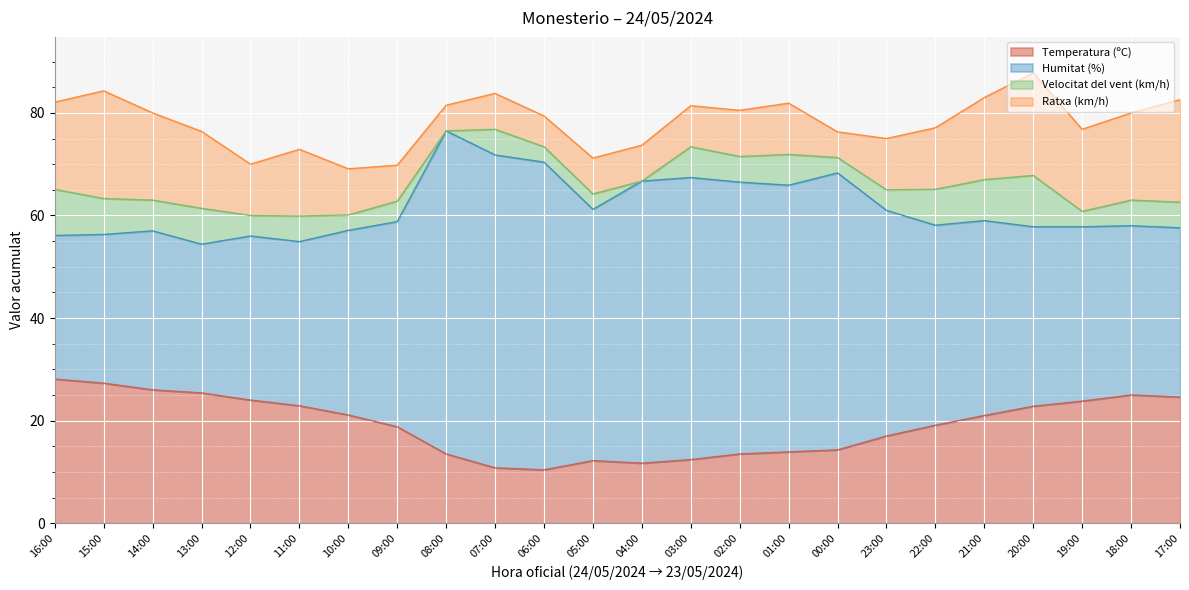

Is it true that Humitat (%) equals 49.0 at 05:00?

True